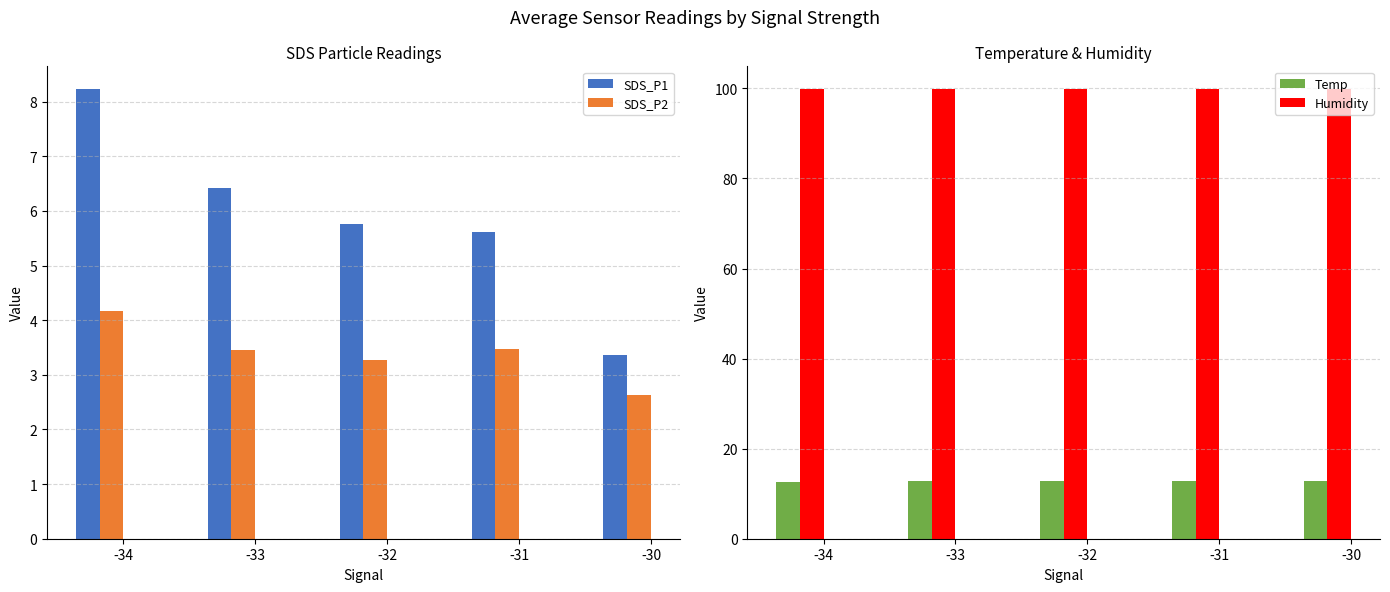

What is the smallest value displayed?

2.6